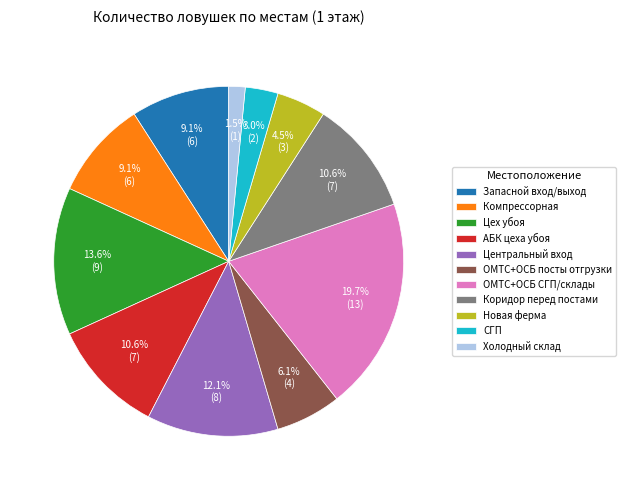

What percentage is NOT represented by Центральный вход?

87.9%